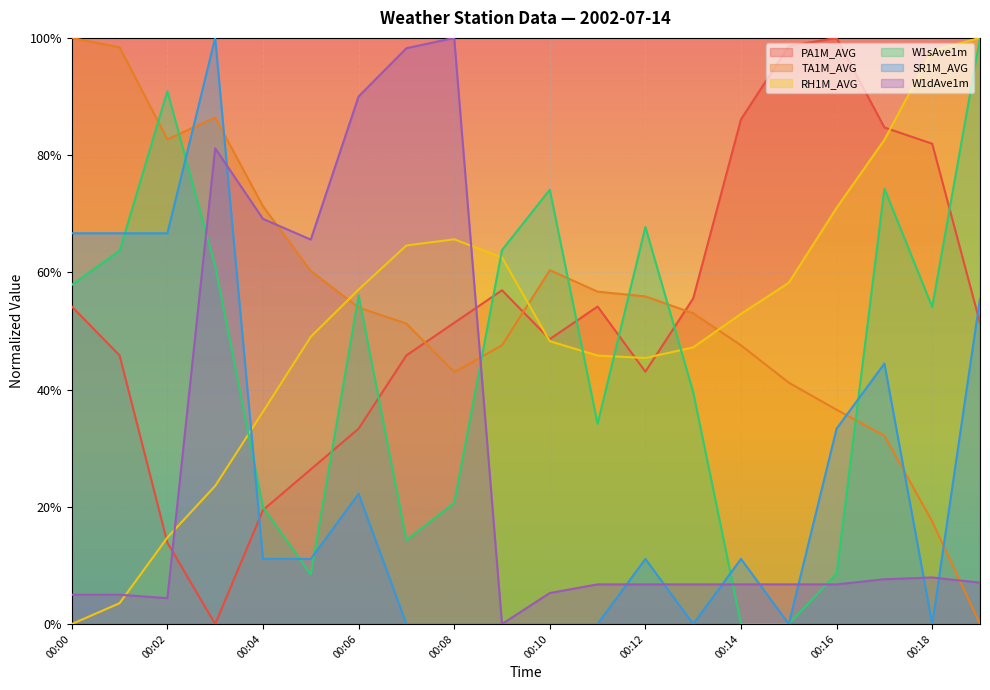

What is the total value across all series at 00:18?

2.6